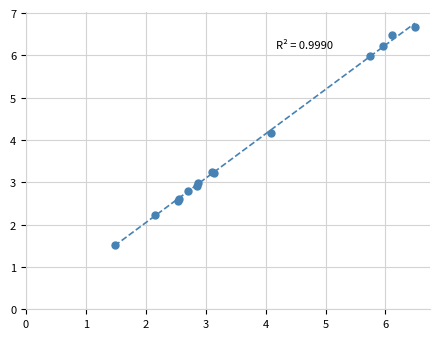

What Y value in the scatter plot is closest to 4?

4.2